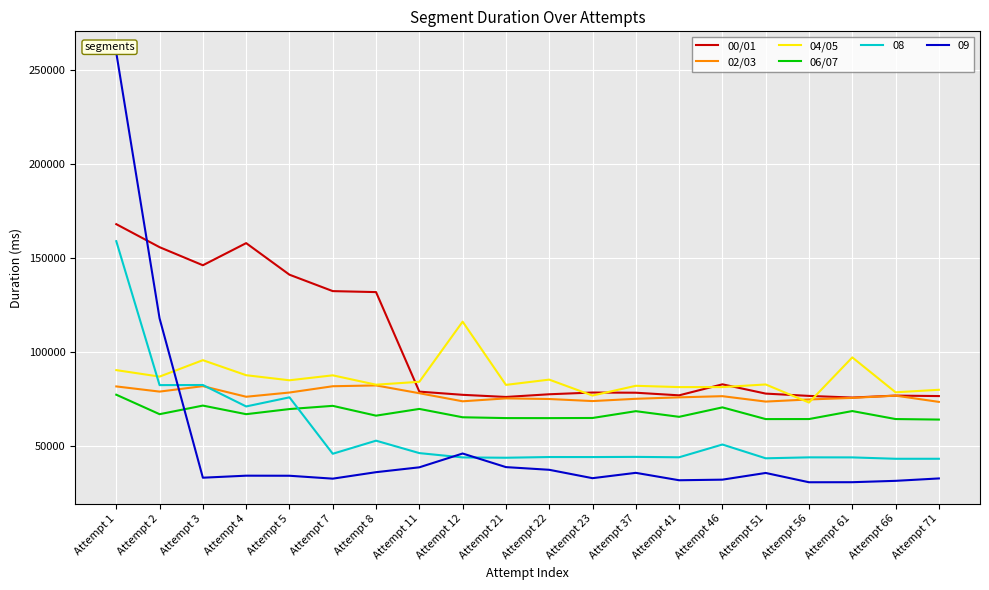

Which series has the widest spread of values?

09